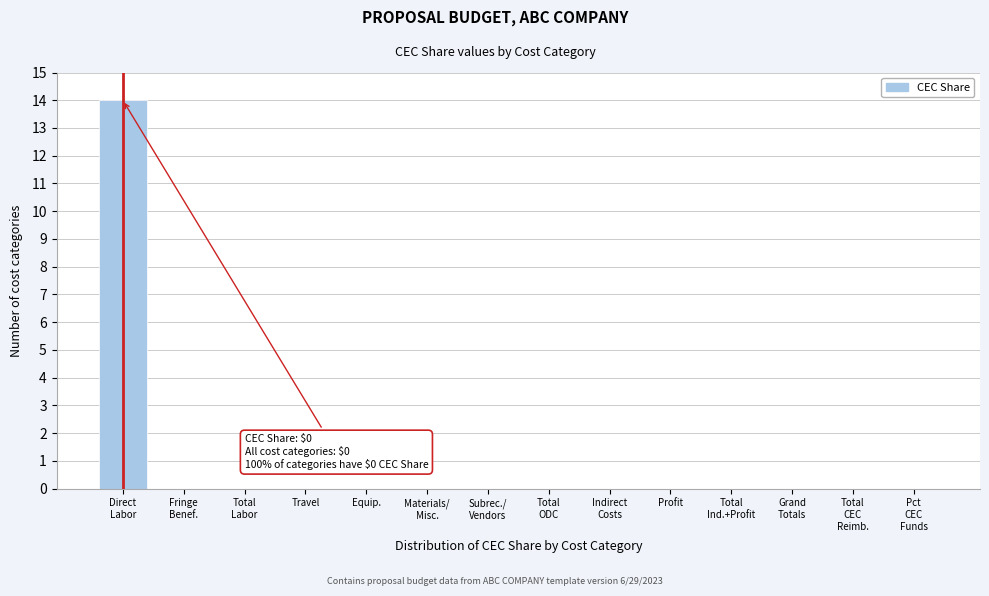

What is the maximum value shown in the chart?

14